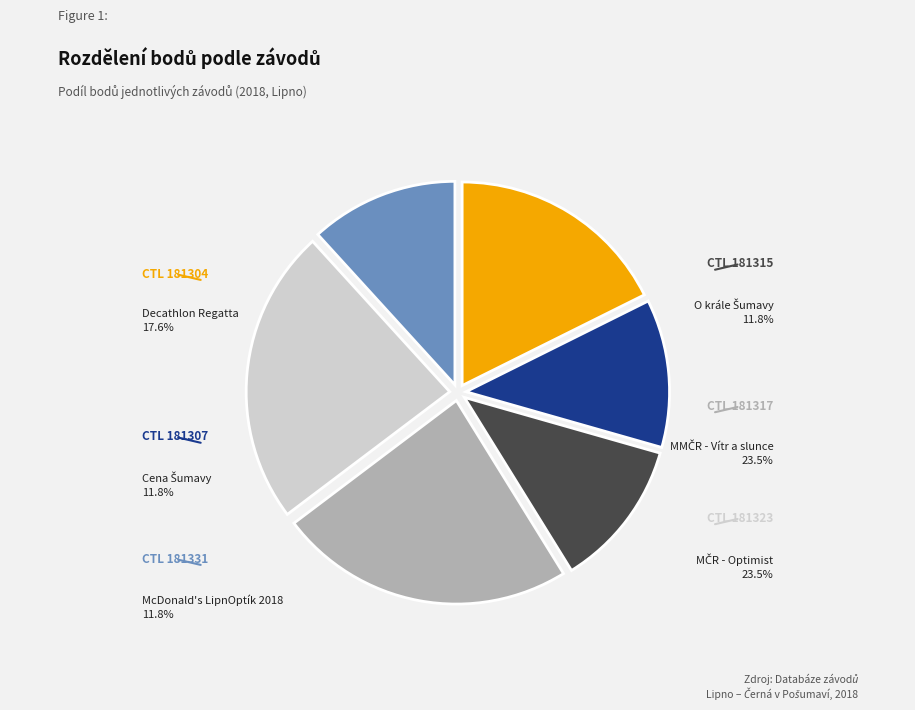

Does McDonald's LipnOptík 2018 account for over 50% of the chart?

No